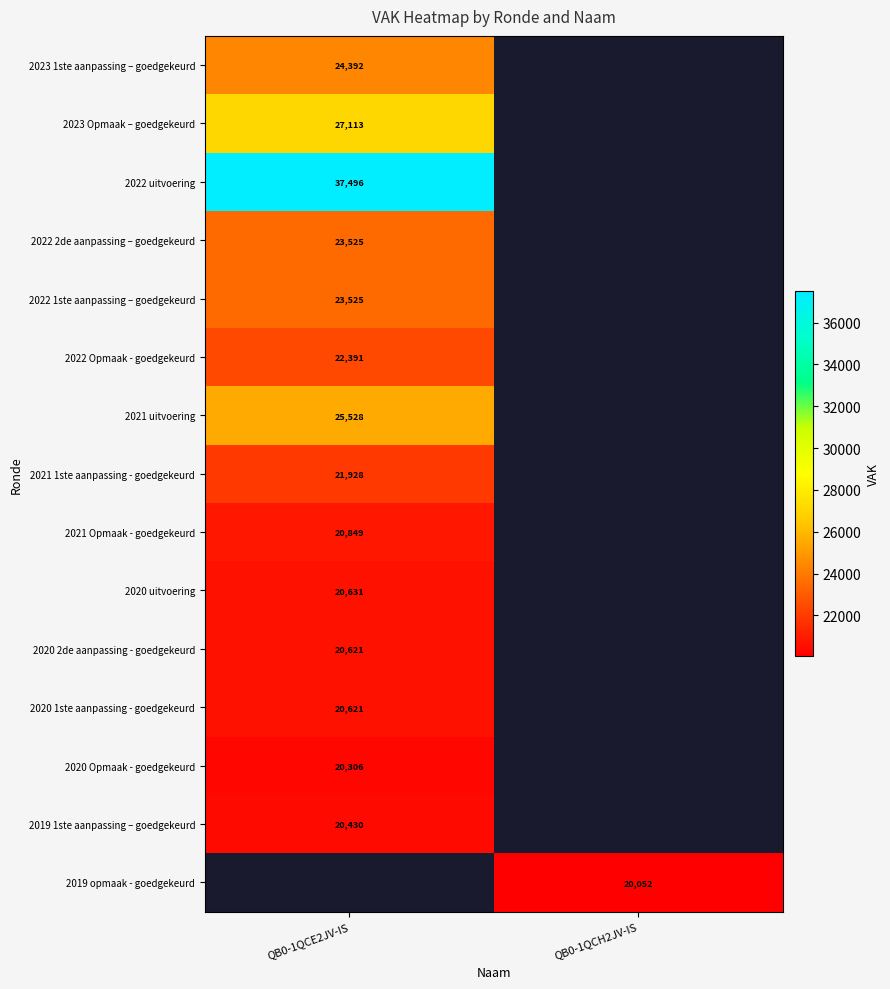

At how many categories does at least one series exceed 20793?

1